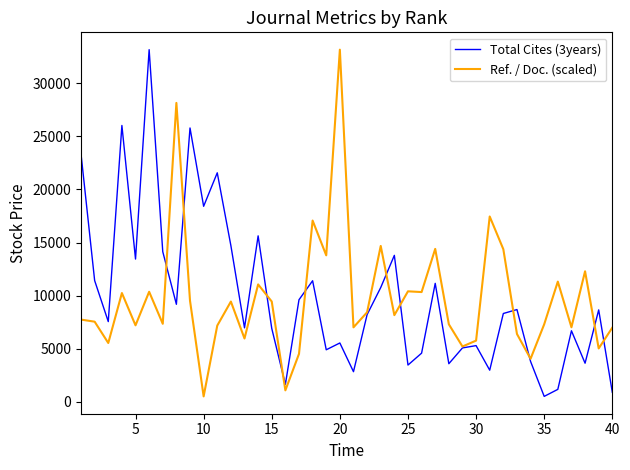

What is the maximum value for Total Cites (3years)?

33170.0